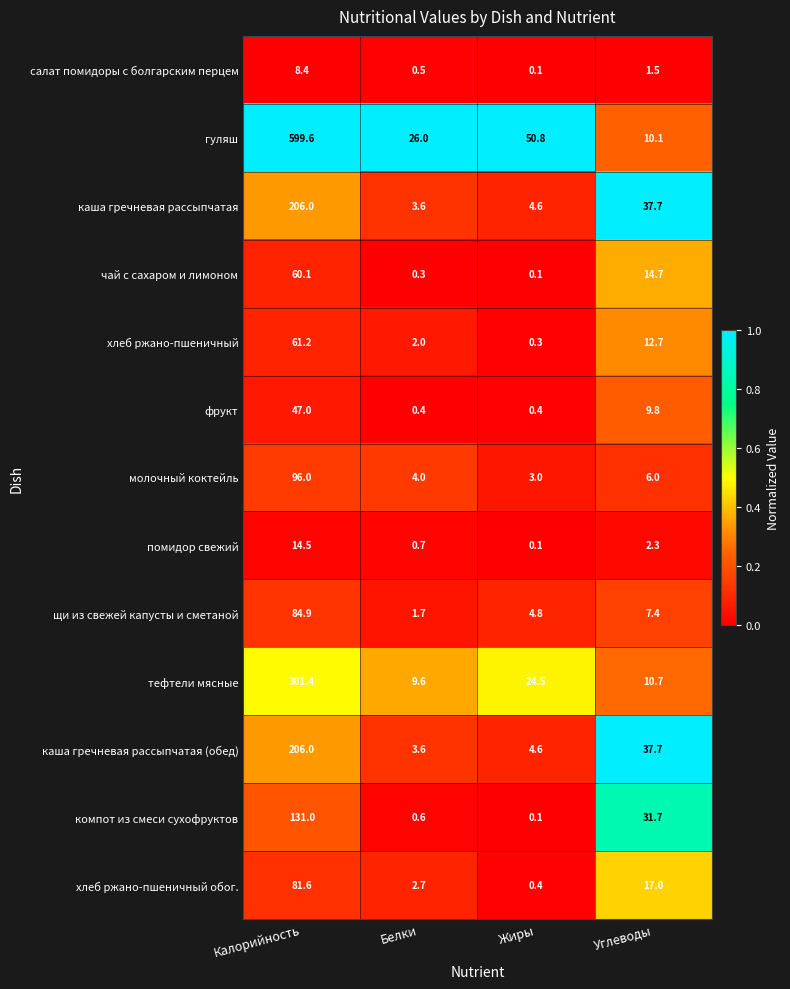

What value does the хлеб ржано-пшеничный series have at Белки?

2.0